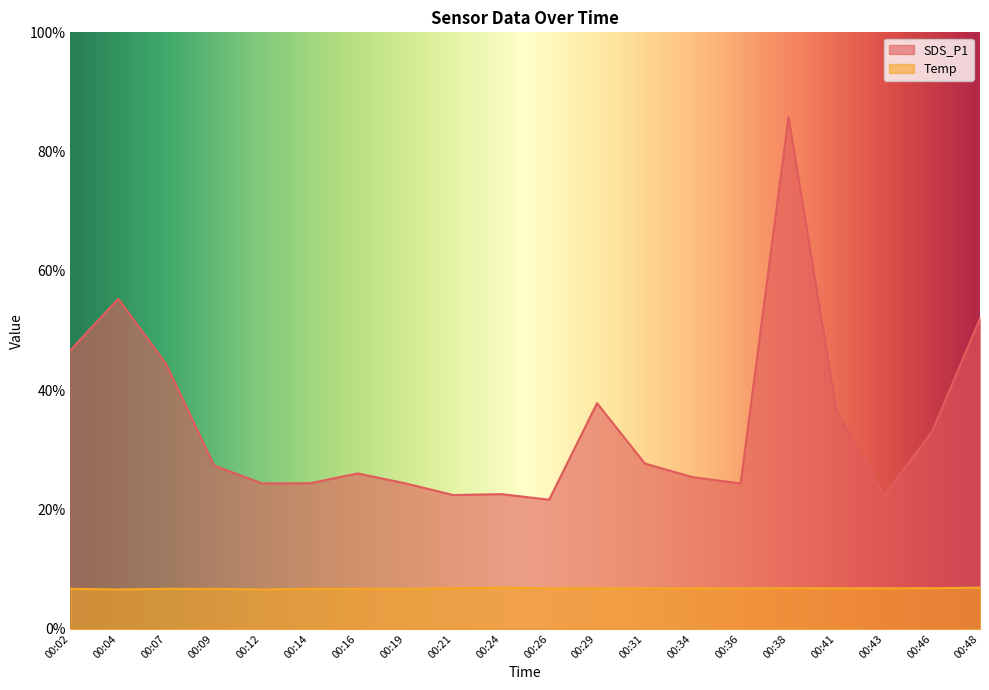

Reading left to right, extract all data points from this chart.

SDS_P1: 46.7	55.3	44.4	27.4	24.4	24.4	26.1	24.4	22.4	22.6	21.6	37.8	27.7	25.4	24.4	85.8	36.5	22.4	33.1	52.0
Temp: 6.7	6.6	6.7	6.7	6.6	6.7	6.7	6.7	6.8	6.9	6.8	6.8	6.8	6.8	6.8	6.8	6.8	6.8	6.8	6.9